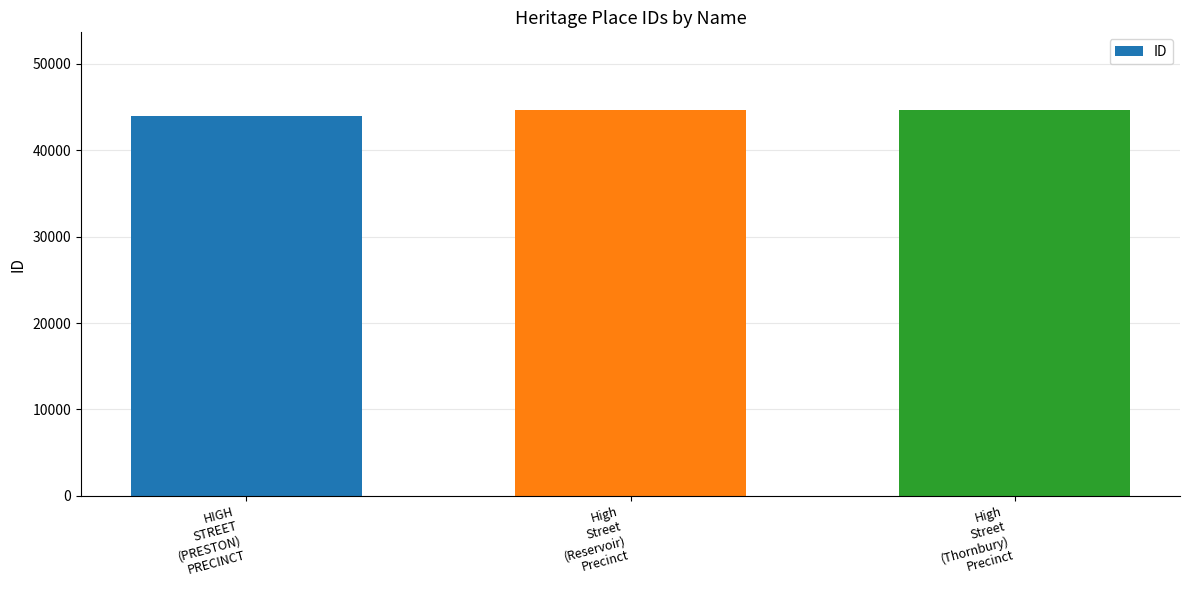

What is the average value?

44473